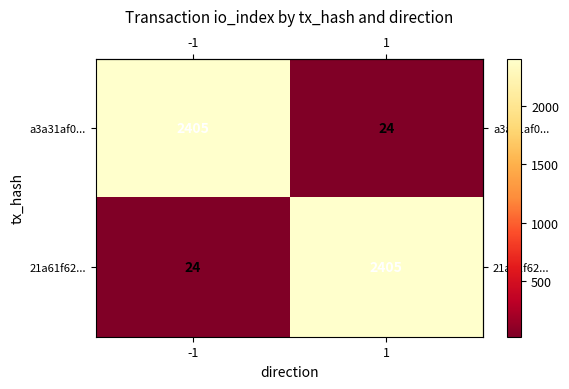

Reading left to right, what are all the values shown in this chart?

a3a31af0...: -1=2405	1=24
21a61f62...: -1=24	1=2405